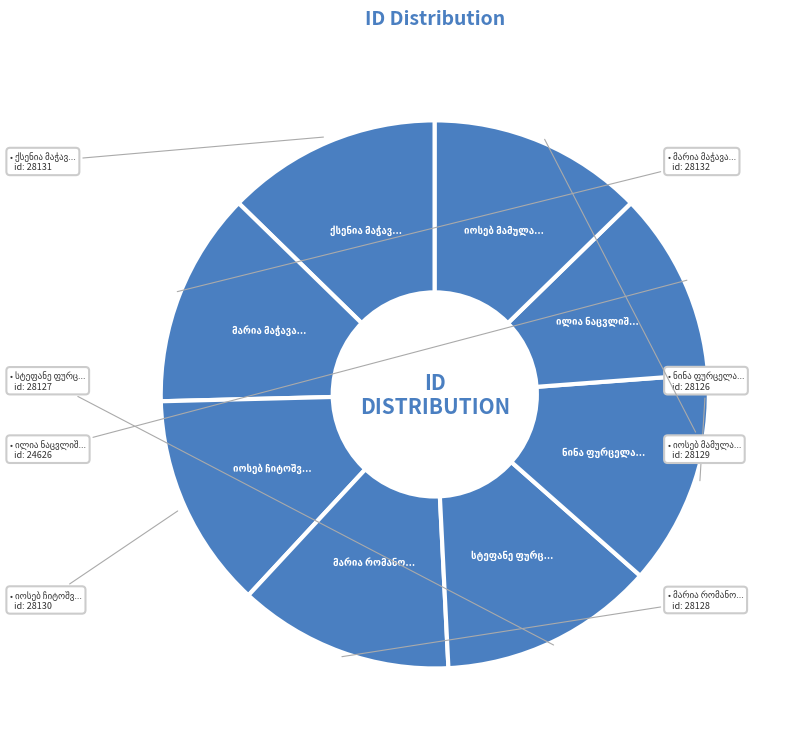

What percentage is the ნინა ფურცელაძისა slice, to the nearest percent?

13%